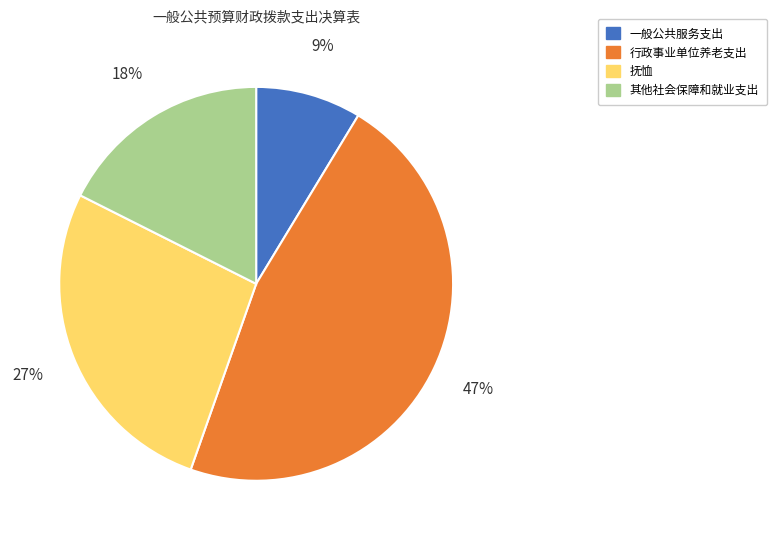

Is the sum of 其他社会保障和就业支出 and 行政事业单位养老支出 greater than half?

Yes